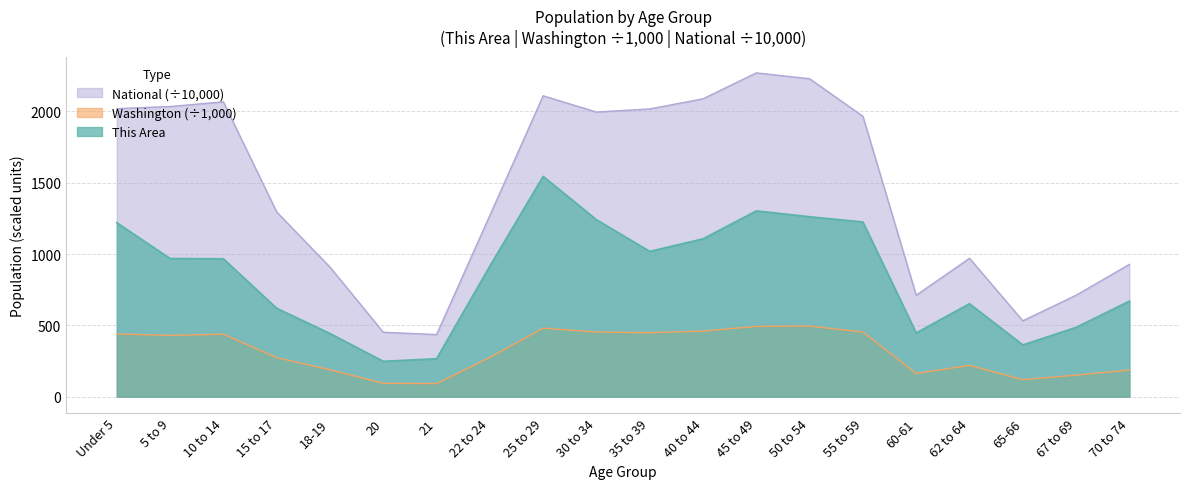

Between 62 to 64 and 70 to 74, which series saw the biggest shift?

National